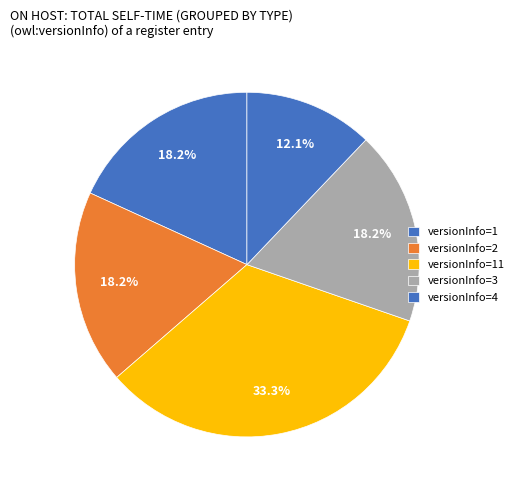

How many slices are in this pie chart?

5